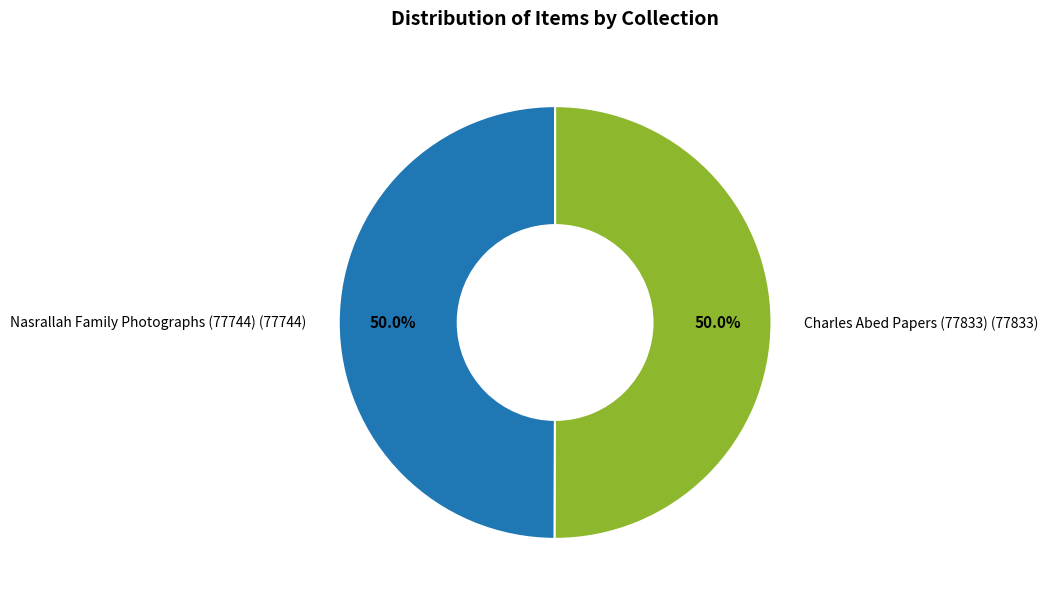

Rank the categories by value from lowest to highest.

Nasrallah Family Photographs (77744), Charles Abed Papers (77833)